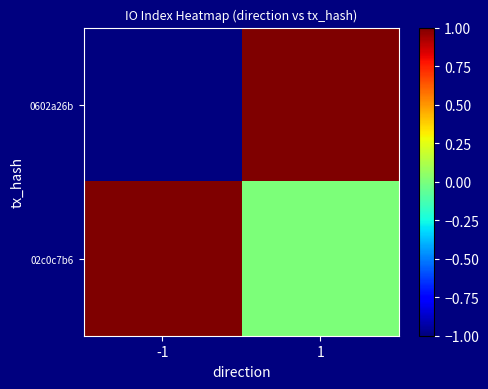

Which has a higher value, 1 or -1?

1